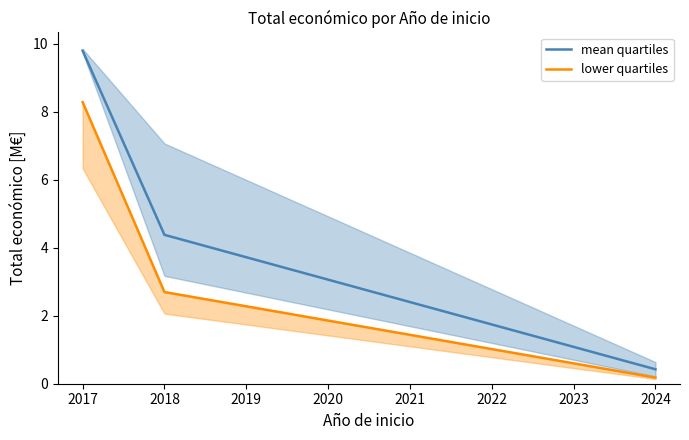

Rank the series by their maximum value, from highest to lowest.

mean quartiles, lower quartiles